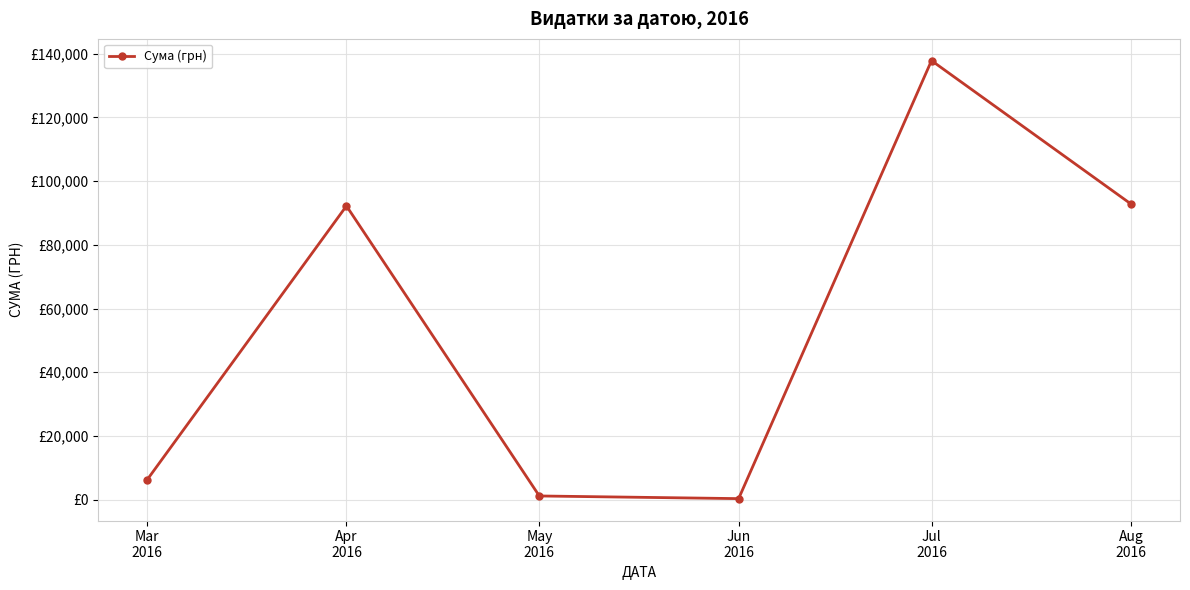

Reading left to right, what are all the values shown in this chart?

6218.4	92212.2	1134.2	300.0	137843.0	92856.7